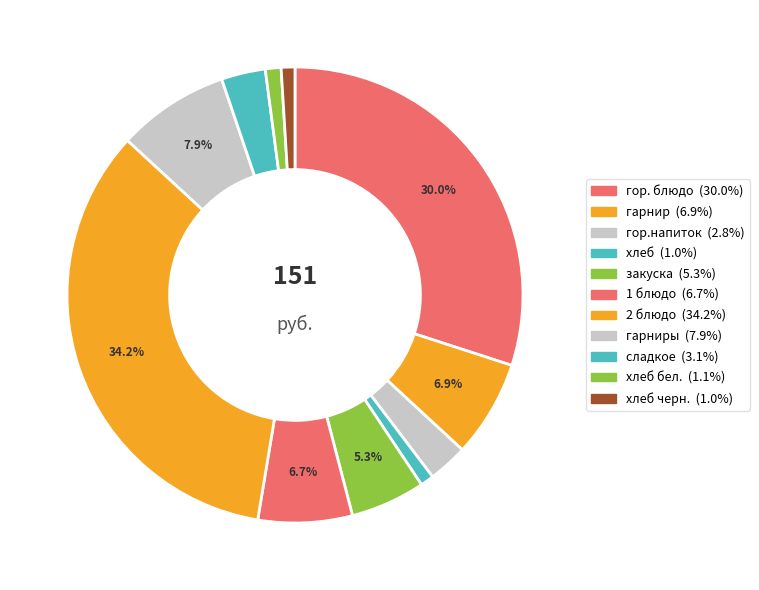

How many segments does this pie chart have?

11